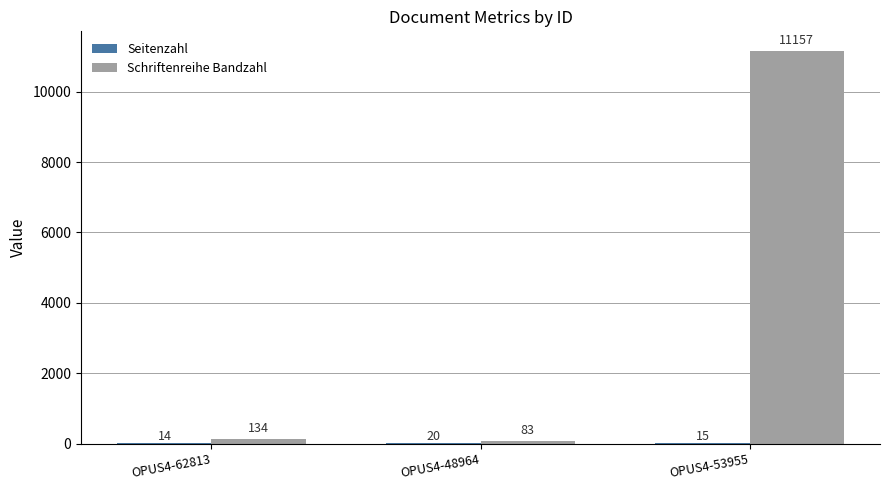

Which series has the largest total across all categories?

Schriftenreihe Bandzahl